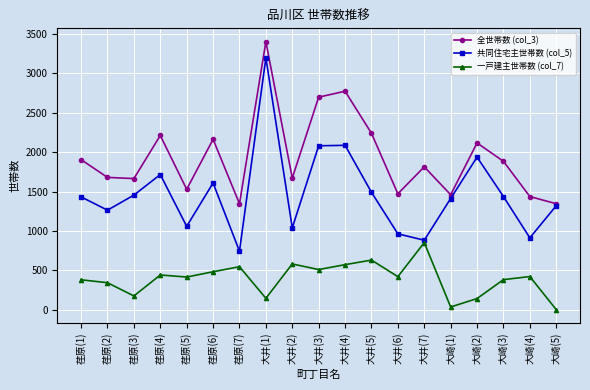

Is it true that 一戸建主世帯数 (col_7) equals 732 at 大井(3)?

False